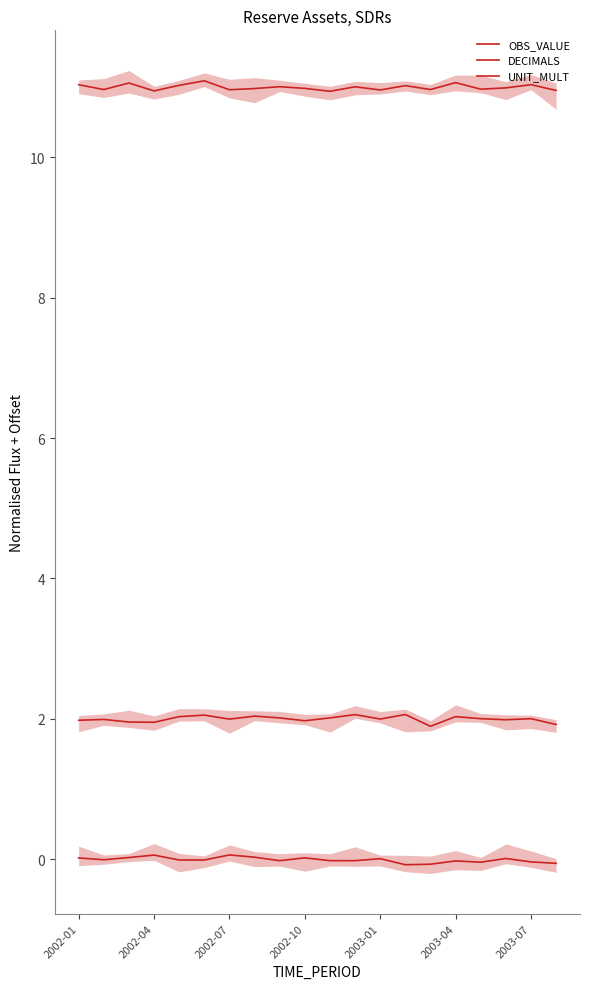

Which series has the largest range (max minus min)?

DECIMALS